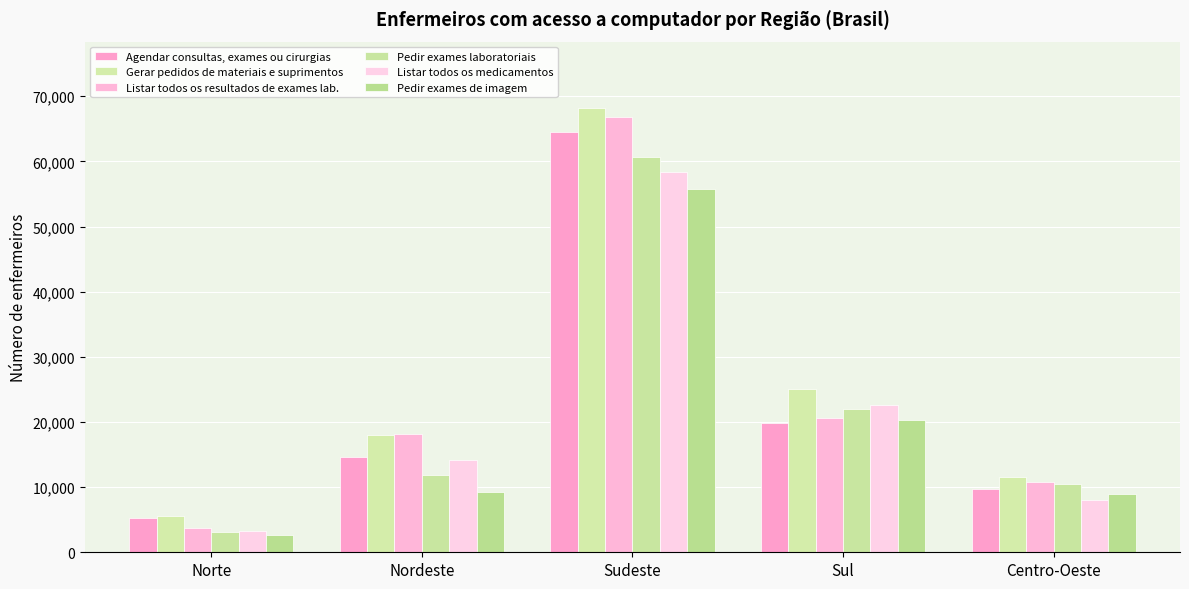

Is it true that Agendar consultas, exames ou cirurgias equals 14586 at Nordeste?

True